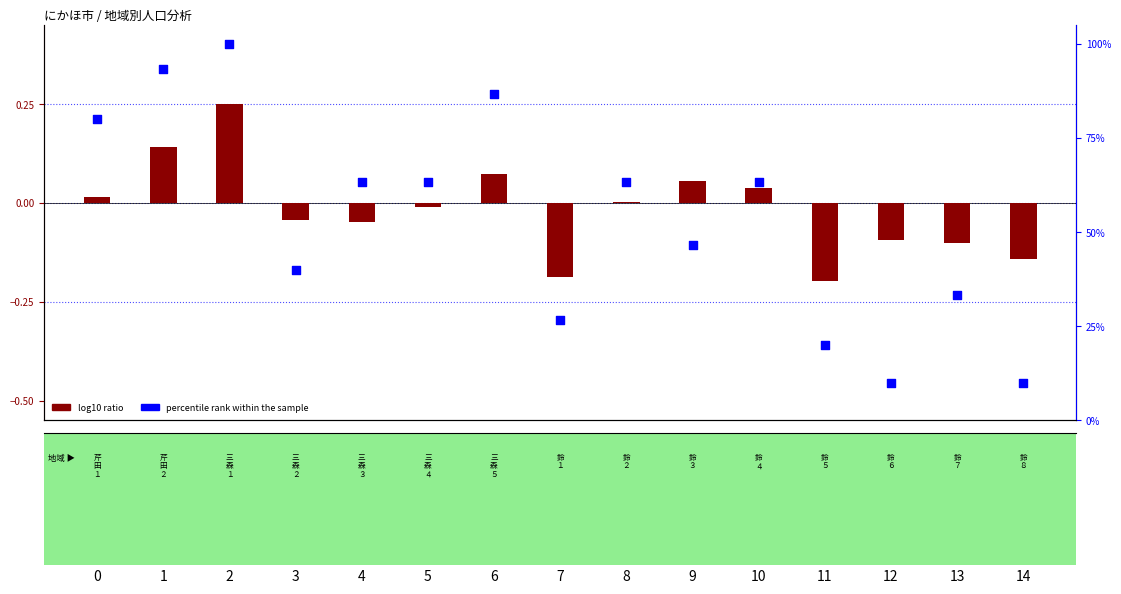

Which series contains the highest Y value?

percentile rank within the sample